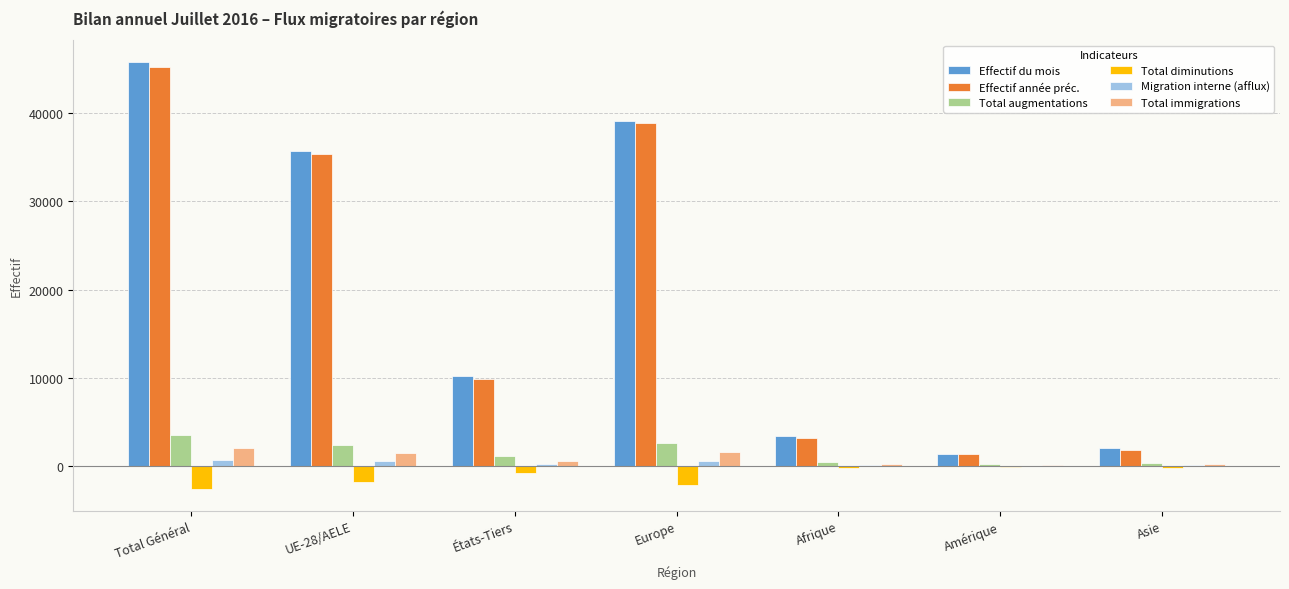

What are all the series names shown in the legend?

Effectif du mois, Effectif année préc., Total augmentations, Total diminutions, Migration interne (afflux), Total immigrations